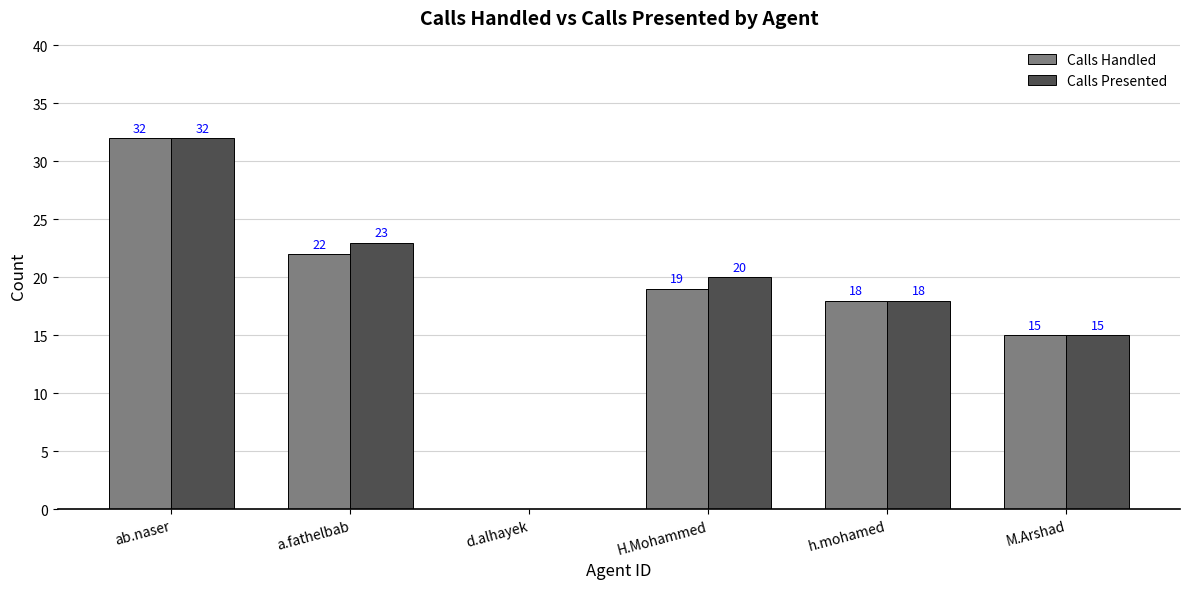

At which label is Calls Handled closest to 16?

M.Arshad